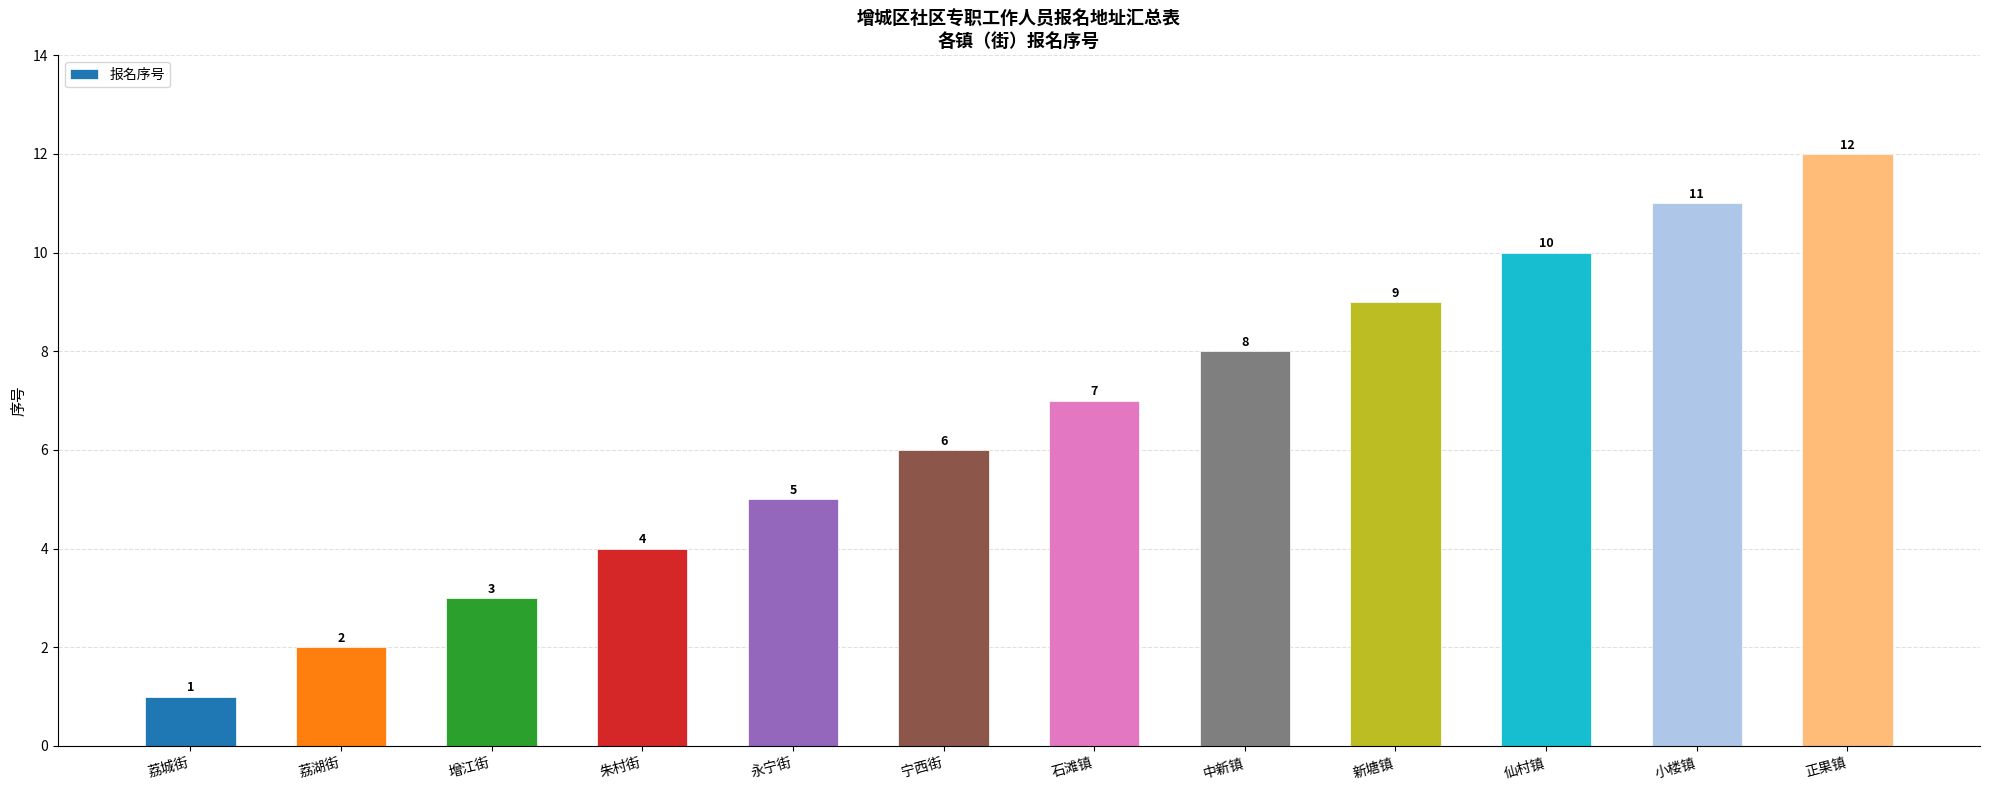

Rank the categories by value from highest to lowest.

正果镇, 小楼镇, 仙村镇, 新塘镇, 中新镇, 石滩镇, 宁西街, 永宁街, 朱村街, 增江街, 荔湖街, 荔城街